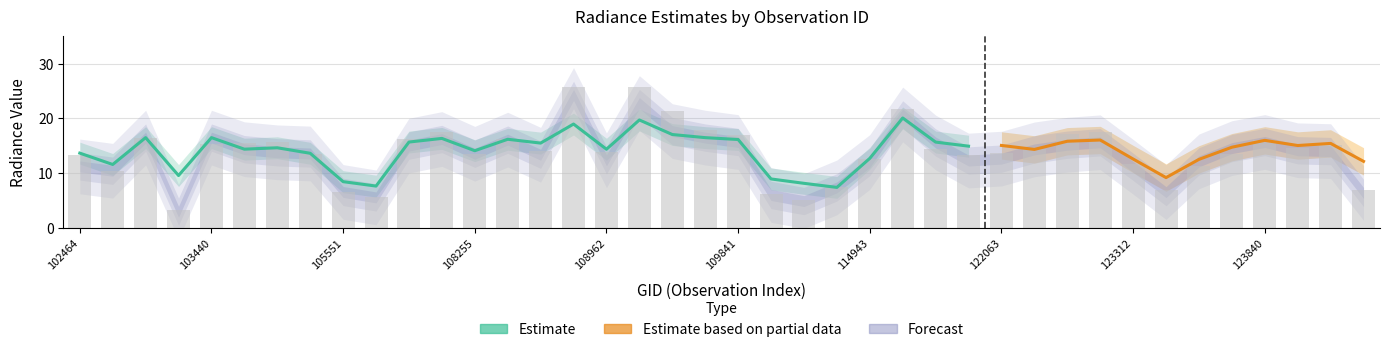

How many groups of bars are there?

40